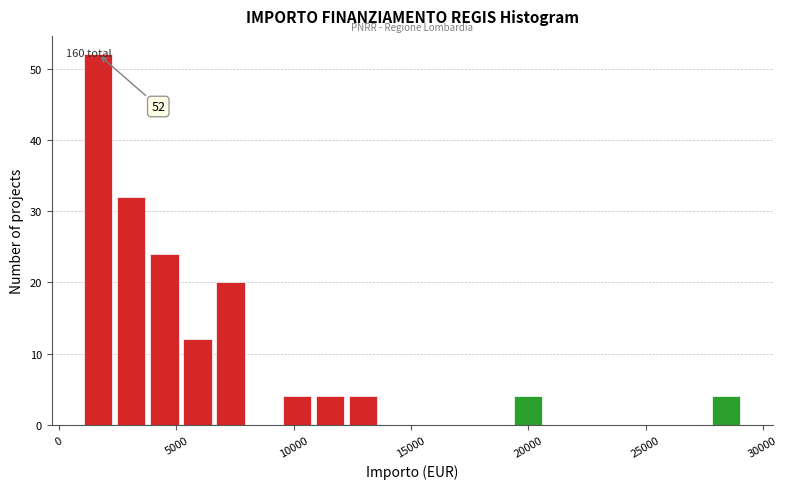

Read against the x-axis, roughly where is the centre of the tallest bar?

1500